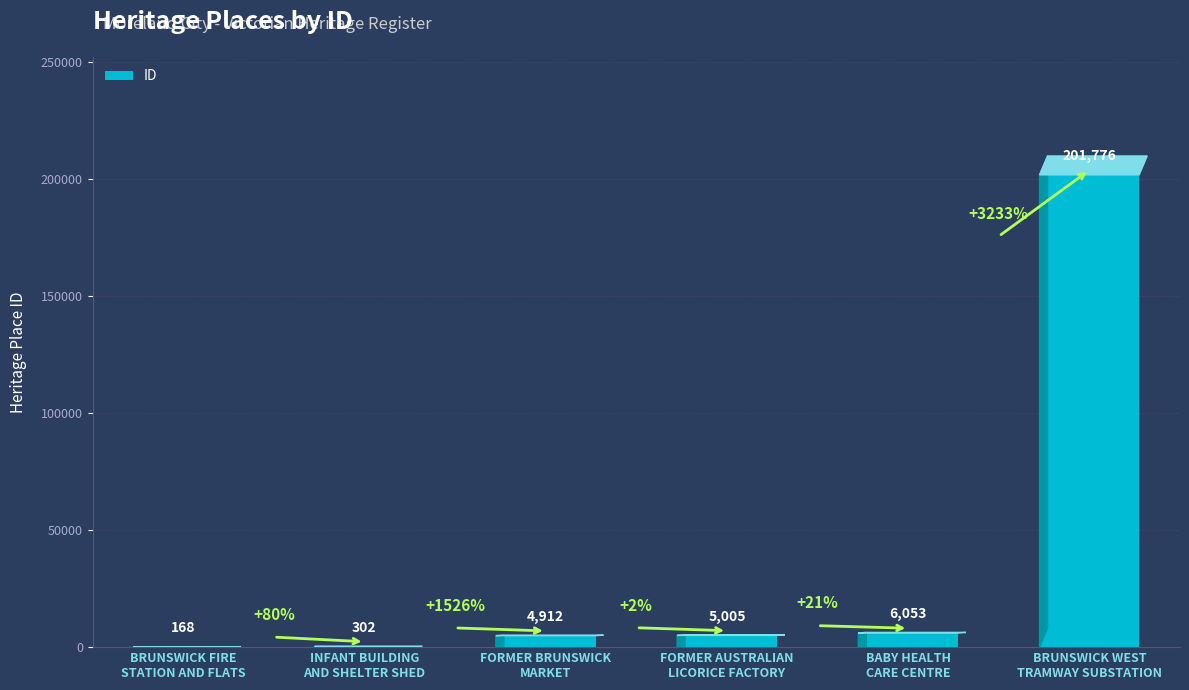

What is the sum of all values?

218216